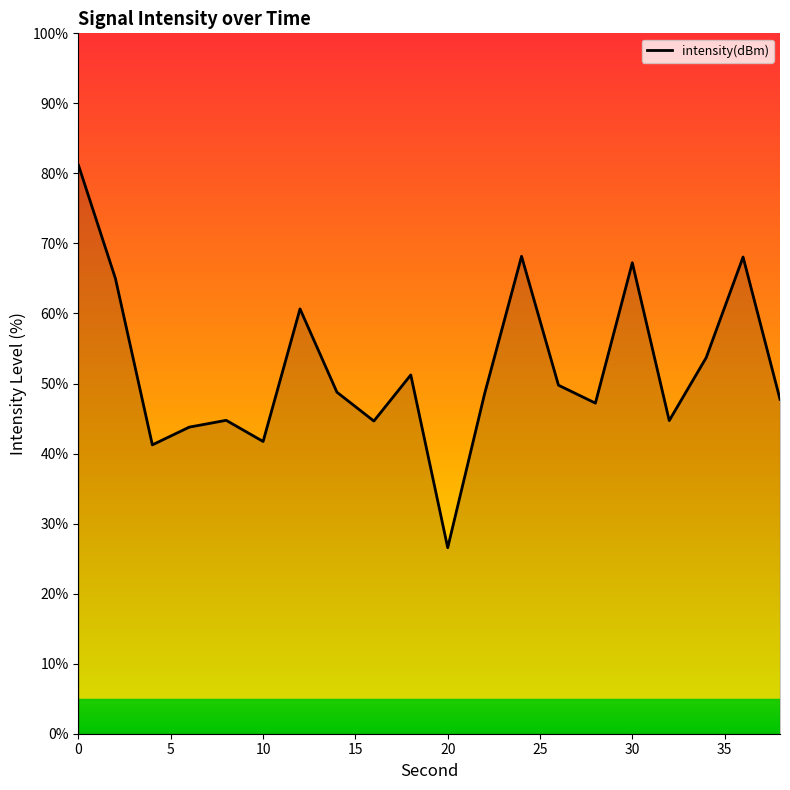

What is the smallest value displayed?

26.6